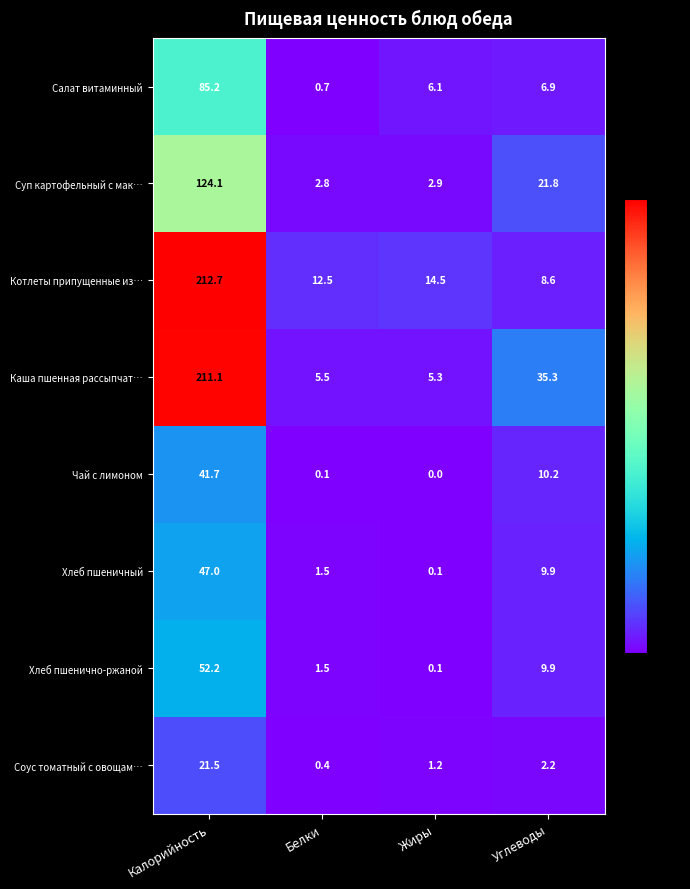

What is the difference between the Хлеб пшеничный values at Жиры and Белки?

1.4